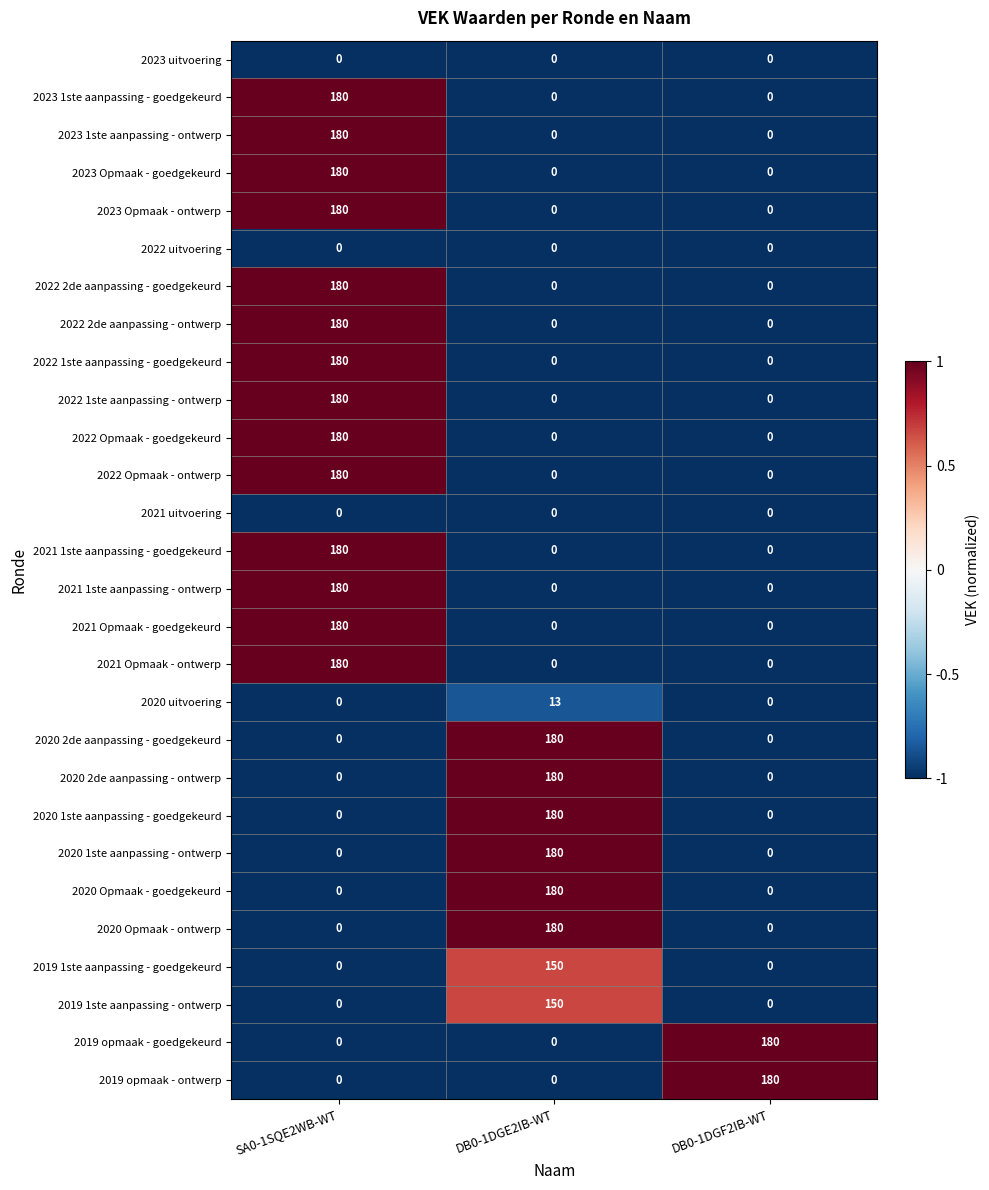

What is the total value across all series at DB0-1DGE2IB-WT?

1393